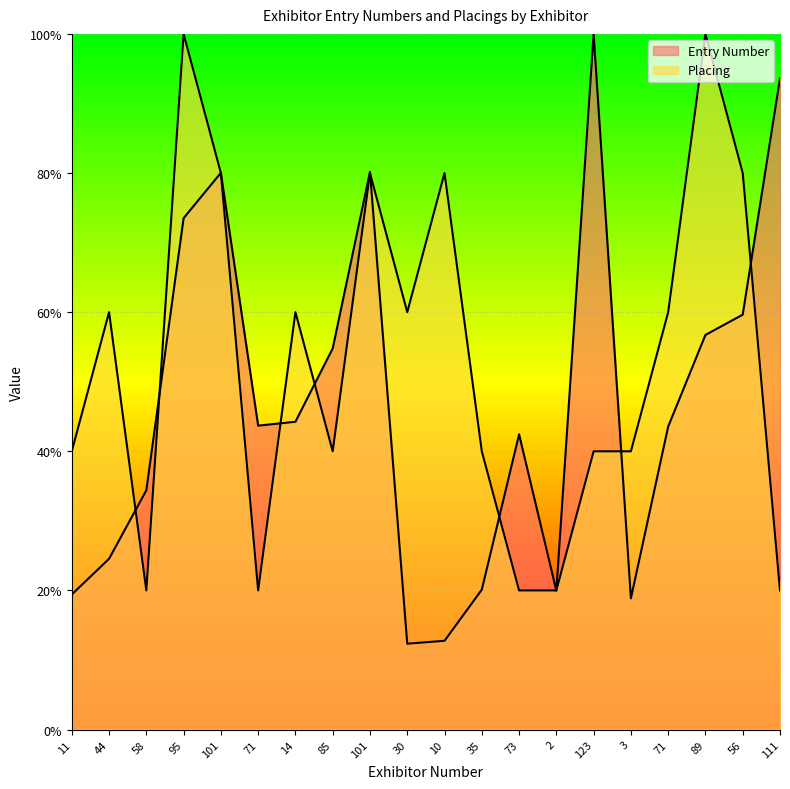

What is the sum of the Entry Number values at 30 and 58?

0.5